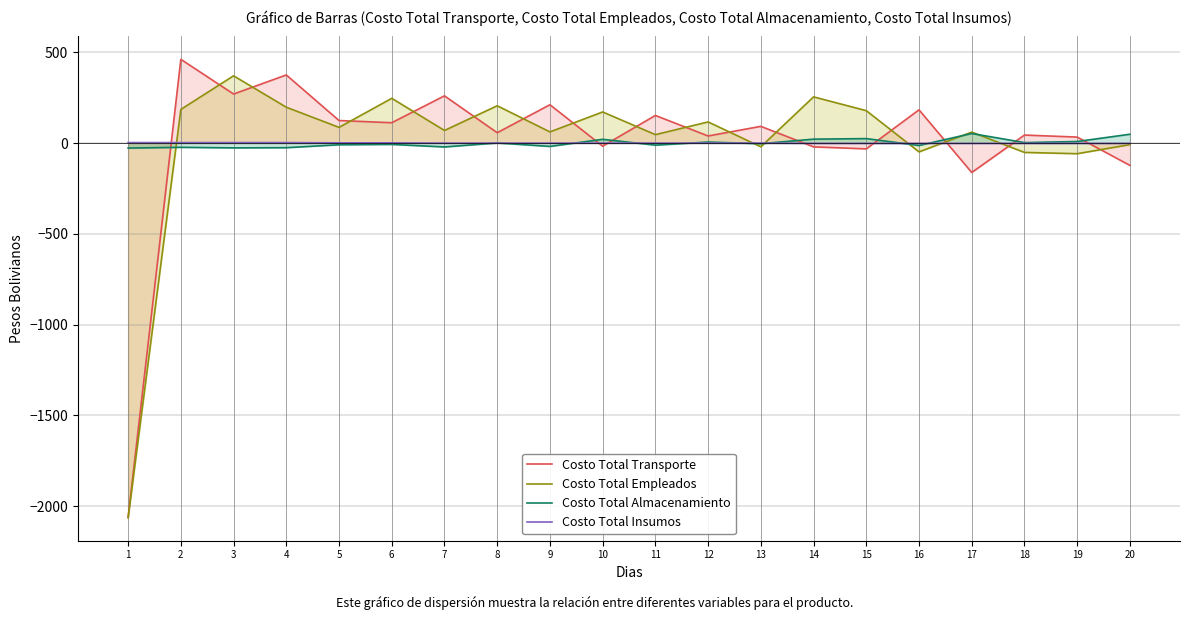

How many values in Costo Total Insumos are above zero?

6